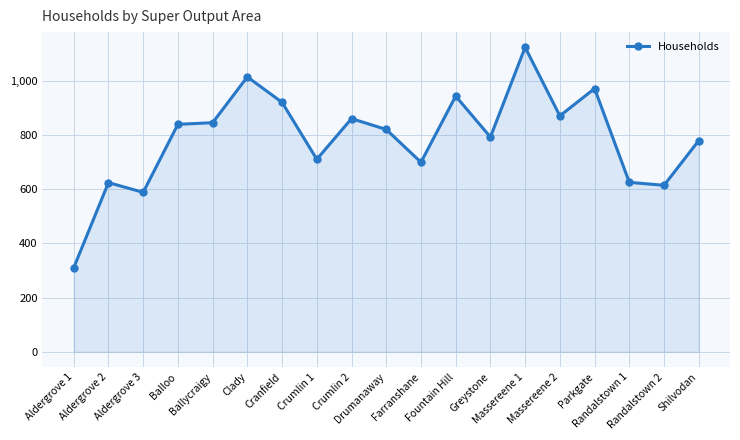

What is the label of the 5th point from the left?

Ballycraigy